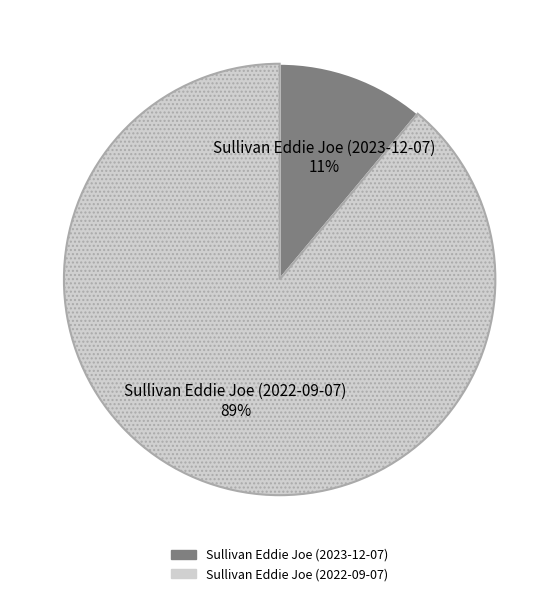

To the nearest percent, what is the combined percentage of Sullivan Eddie Joe (2023-12-07) and Sullivan Eddie Joe (2022-09-07)?

100%